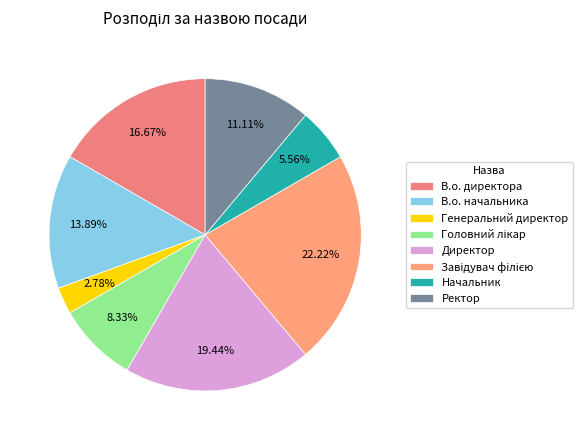

How many segments does this pie chart have?

8